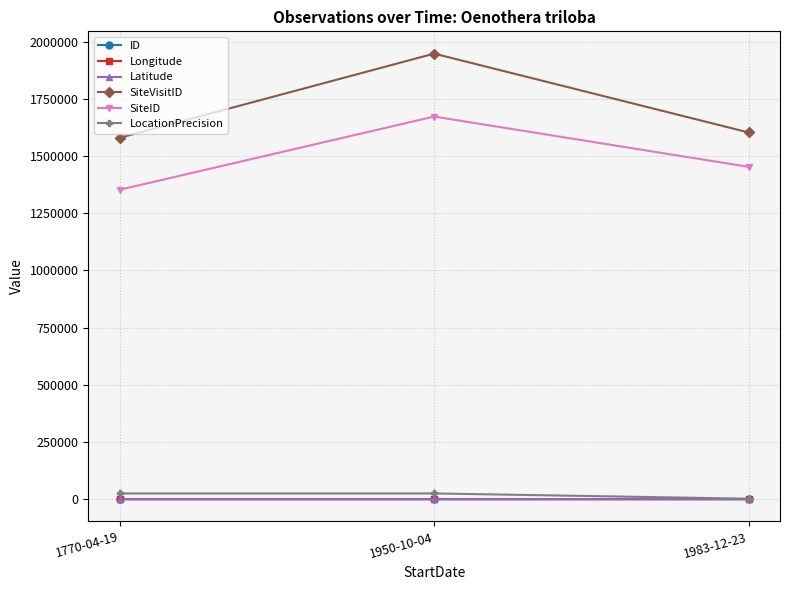

How many data points does each series have?

3